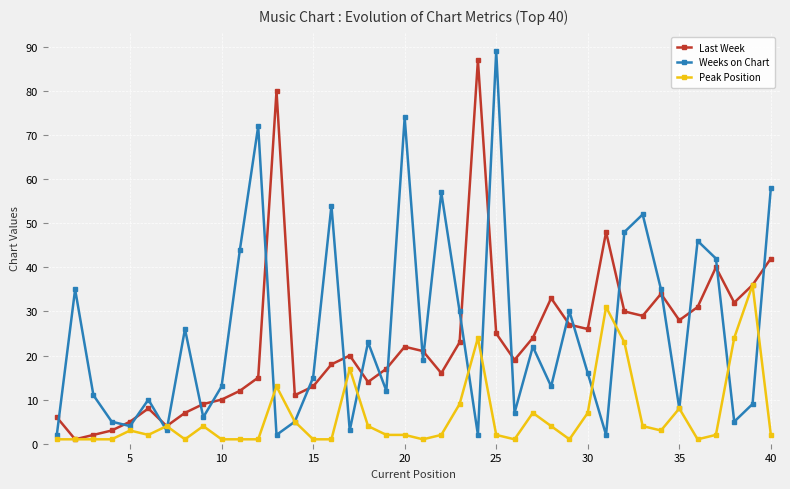

True or false: Weeks on Chart has more than 0 interior local peaks.

True